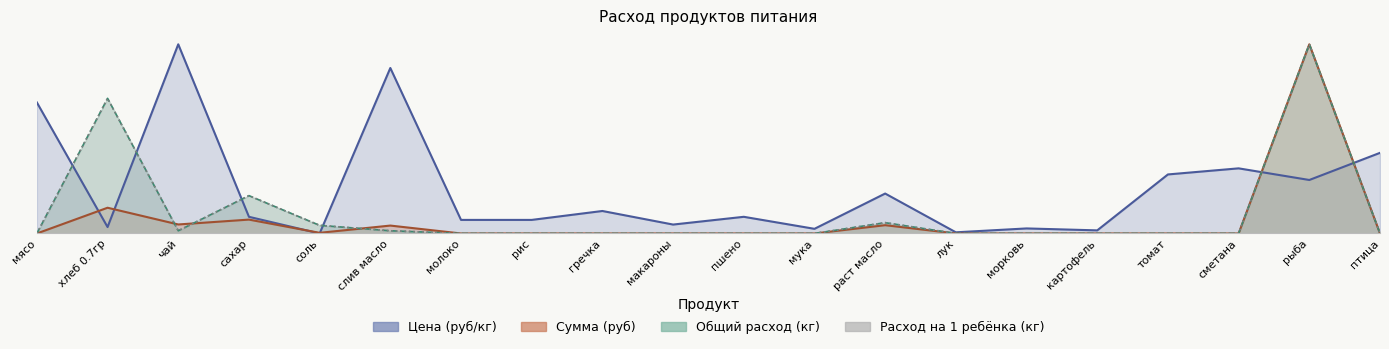

How many positive values does the Сумма (руб) series have?

7